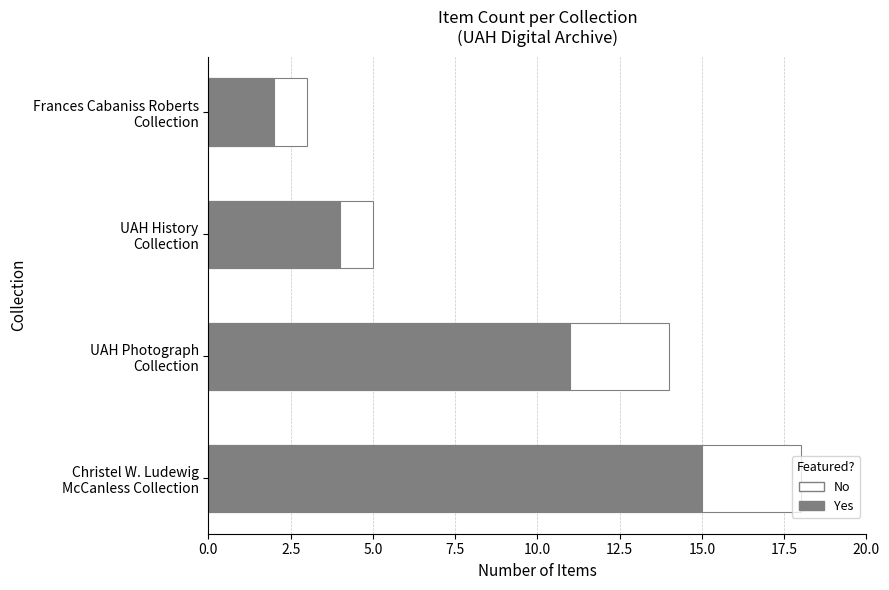

What are all the series names shown in the legend?

No, Yes